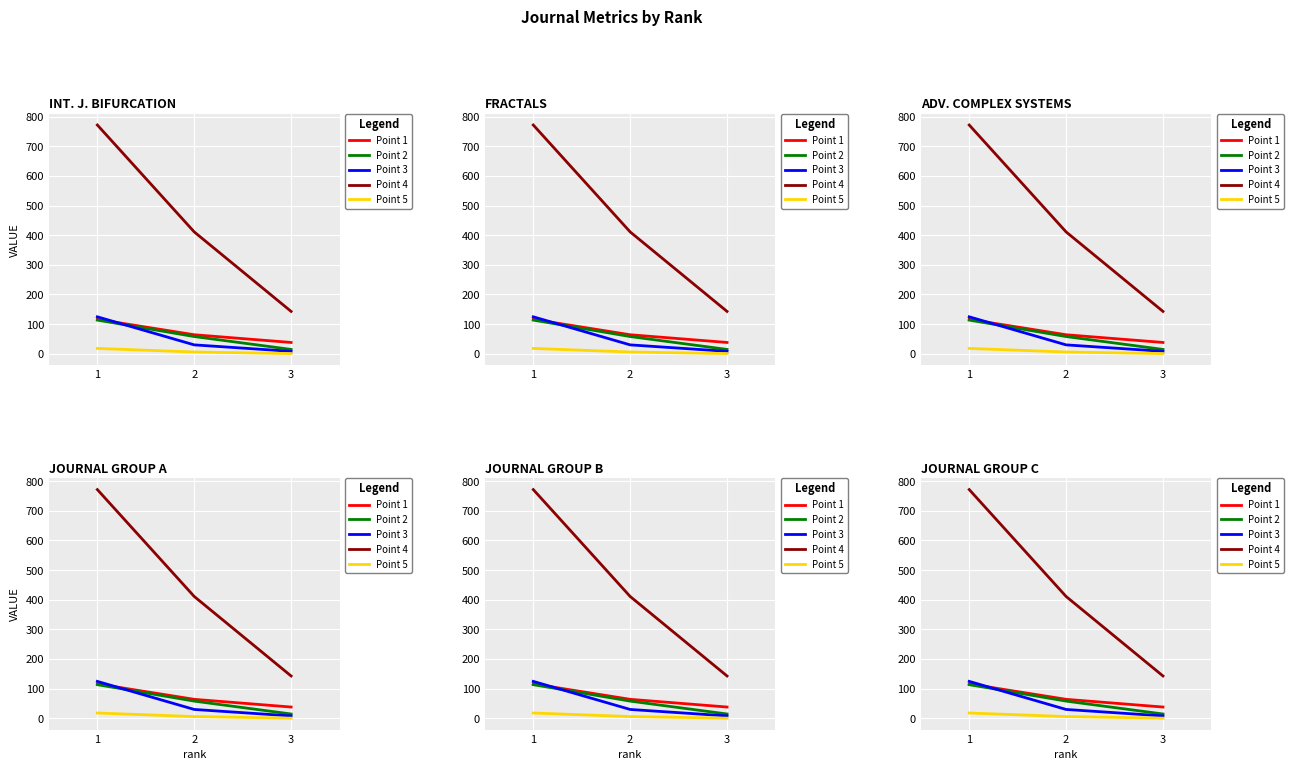

Reading left to right, extract all data points from this chart.

Point 1: 1=116.0	2=64.0	3=38.0
Point 2: 1=113.5	2=58.0	3=14.5
Point 3: 1=124.5	2=29.8	3=8.1
Point 4: 1=771.7	2=411.0	3=142.8
Point 5: 1=17.9	2=5.8	3=0.5